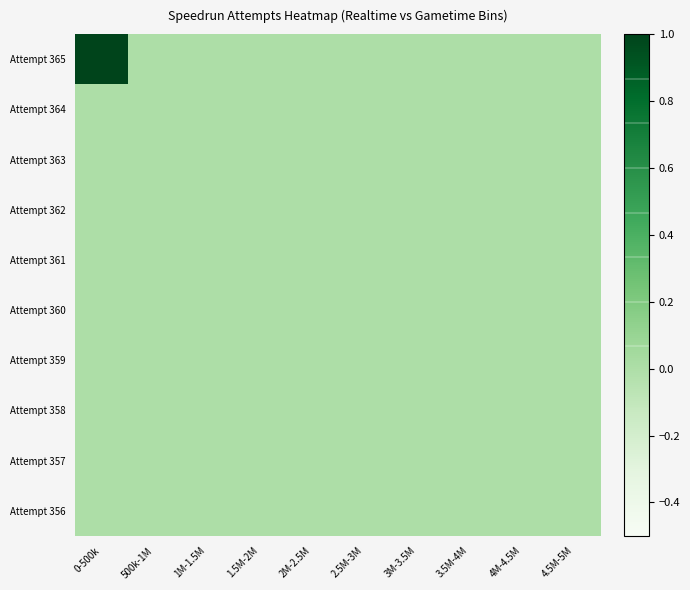

Reading right to left, extract all data points from this chart.

Attempt 365: 4.5M-5M=0	4M-4.5M=0	3.5M-4M=0	3M-3.5M=0	2.5M-3M=0	2M-2.5M=0	1.5M-2M=0	1M-1.5M=0	500k-1M=0	0-500k=1
Attempt 364: 4.5M-5M=0	4M-4.5M=0	3.5M-4M=0	3M-3.5M=0	2.5M-3M=0	2M-2.5M=0	1.5M-2M=0	1M-1.5M=0	500k-1M=0	0-500k=0
Attempt 363: 4.5M-5M=0	4M-4.5M=0	3.5M-4M=0	3M-3.5M=0	2.5M-3M=0	2M-2.5M=0	1.5M-2M=0	1M-1.5M=0	500k-1M=0	0-500k=0
Attempt 362: 4.5M-5M=0	4M-4.5M=0	3.5M-4M=0	3M-3.5M=0	2.5M-3M=0	2M-2.5M=0	1.5M-2M=0	1M-1.5M=0	500k-1M=0	0-500k=0
Attempt 361: 4.5M-5M=0	4M-4.5M=0	3.5M-4M=0	3M-3.5M=0	2.5M-3M=0	2M-2.5M=0	1.5M-2M=0	1M-1.5M=0	500k-1M=0	0-500k=0
Attempt 360: 4.5M-5M=0	4M-4.5M=0	3.5M-4M=0	3M-3.5M=0	2.5M-3M=0	2M-2.5M=0	1.5M-2M=0	1M-1.5M=0	500k-1M=0	0-500k=0
Attempt 359: 4.5M-5M=0	4M-4.5M=0	3.5M-4M=0	3M-3.5M=0	2.5M-3M=0	2M-2.5M=0	1.5M-2M=0	1M-1.5M=0	500k-1M=0	0-500k=0
Attempt 358: 4.5M-5M=0	4M-4.5M=0	3.5M-4M=0	3M-3.5M=0	2.5M-3M=0	2M-2.5M=0	1.5M-2M=0	1M-1.5M=0	500k-1M=0	0-500k=0
Attempt 357: 4.5M-5M=0	4M-4.5M=0	3.5M-4M=0	3M-3.5M=0	2.5M-3M=0	2M-2.5M=0	1.5M-2M=0	1M-1.5M=0	500k-1M=0	0-500k=0
Attempt 356: 4.5M-5M=0	4M-4.5M=0	3.5M-4M=0	3M-3.5M=0	2.5M-3M=0	2M-2.5M=0	1.5M-2M=0	1M-1.5M=0	500k-1M=0	0-500k=0